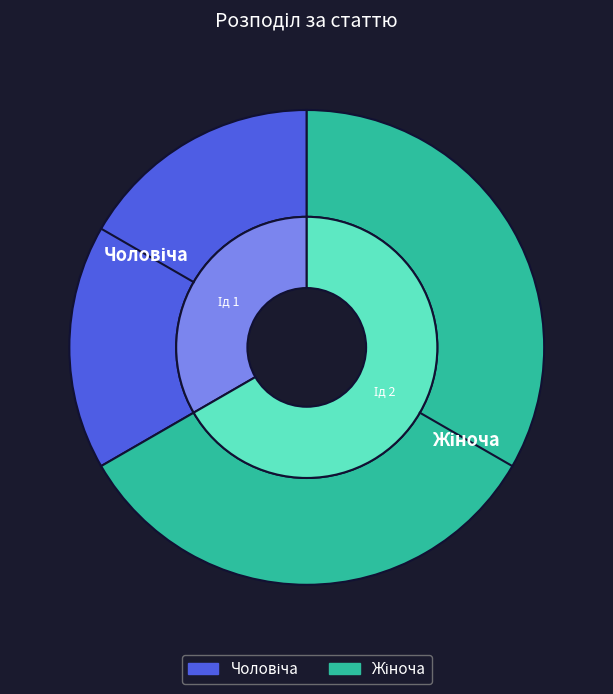

Approximately how many times larger is the value at Чоловіча compared to Жіноча?

0.5